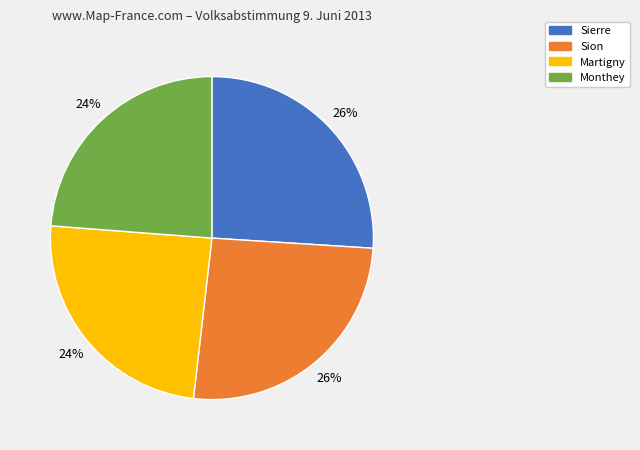

Is there a majority slice in this chart?

No